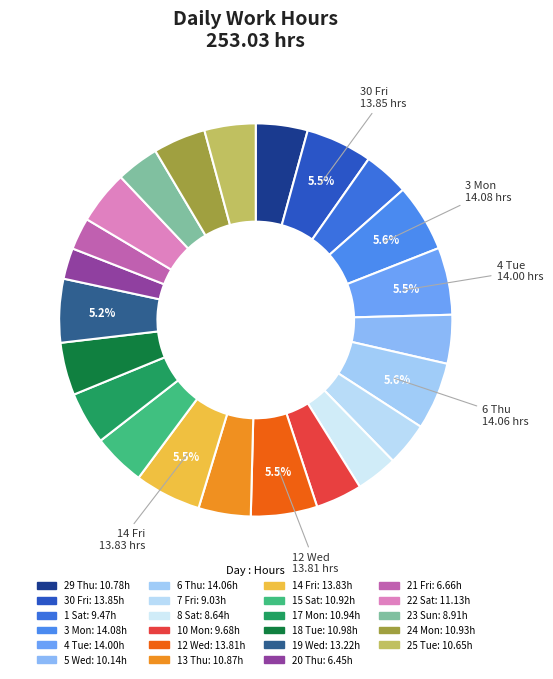

True or false: 15 Sat accounts for 4% of the total.

True